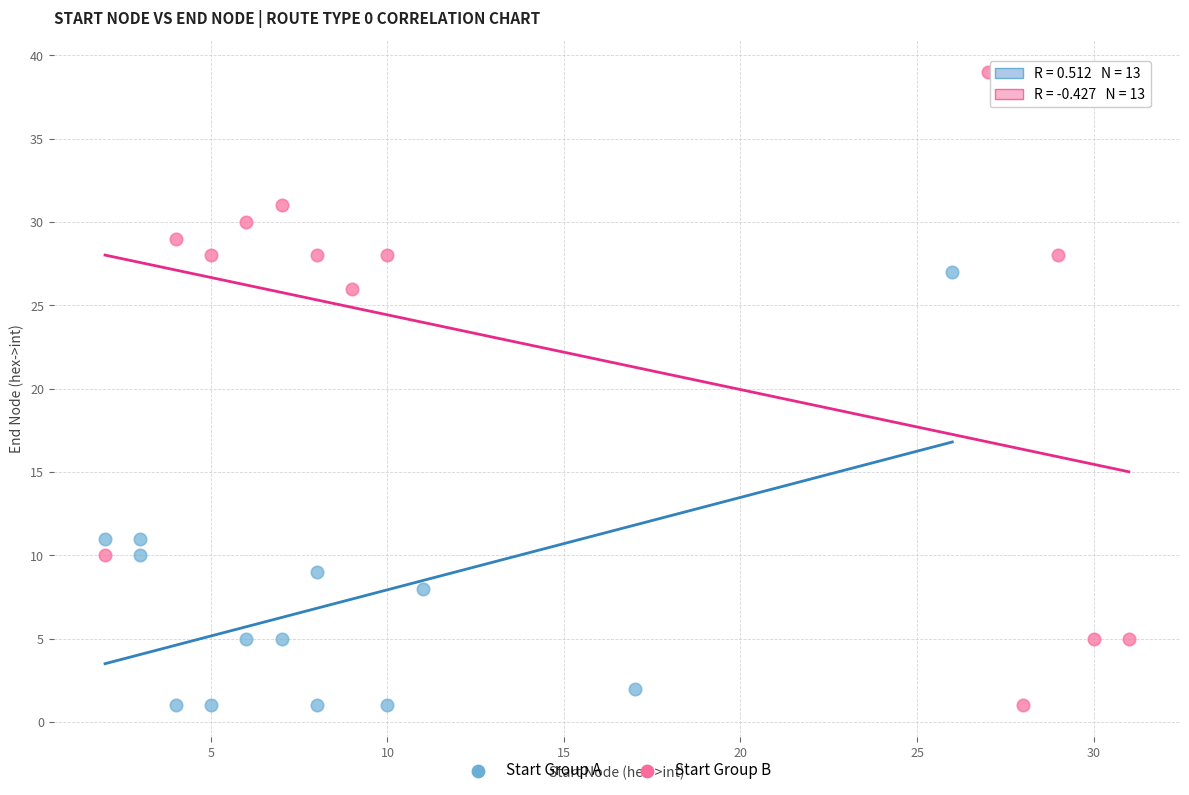

Which series has the largest Y range (max minus min)?

Start Group B